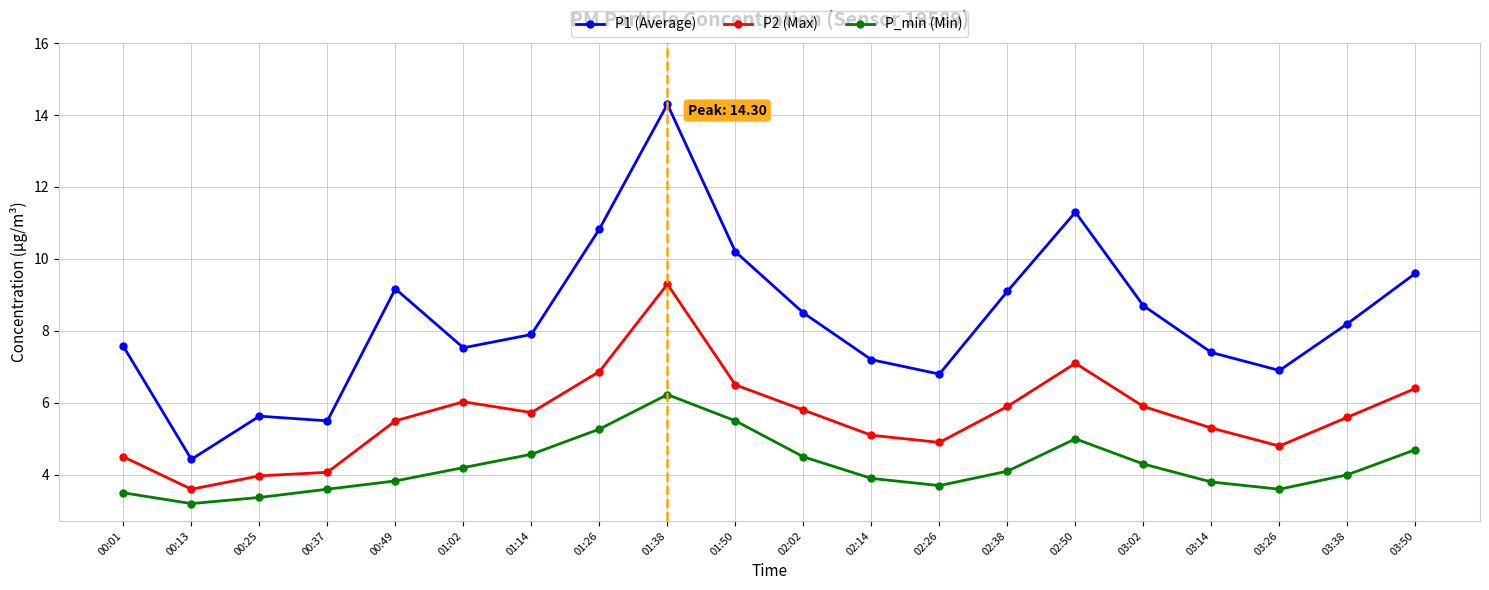

At which category does P_min (Min) reach its first local peak?

01:38